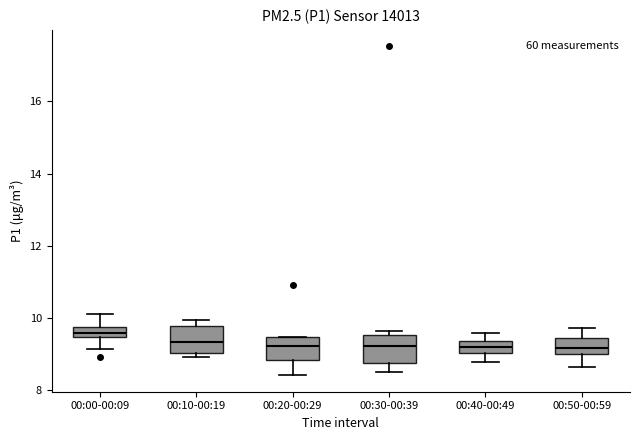

Where does the median line of the box for 00:30-00:39 sit on the y-axis? The values are not printed on the chart, so give them approximately, as read against the axis.

9.2